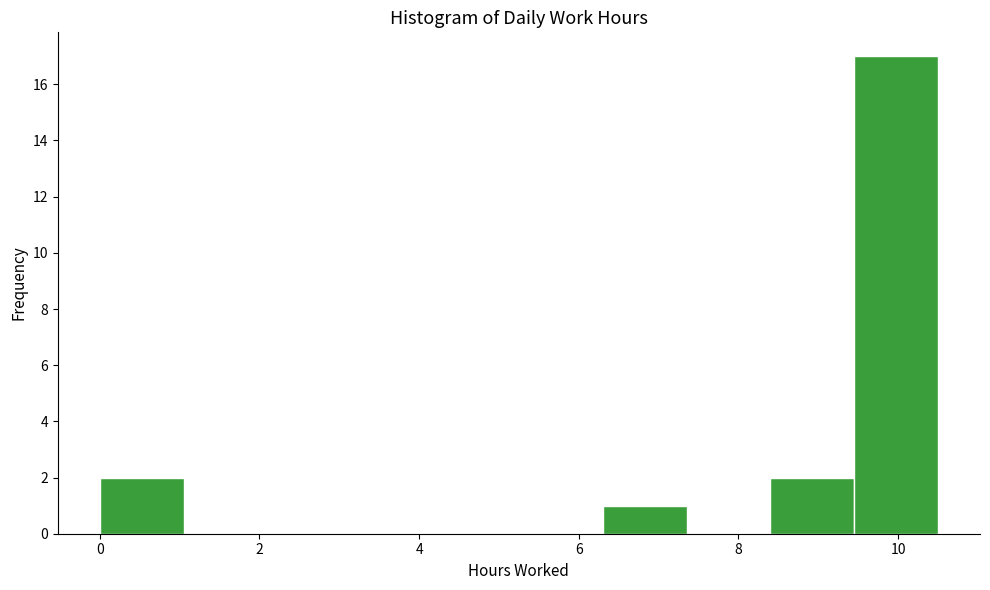

Which range on the x-axis has the tallest bar?

9.45 to 10.50